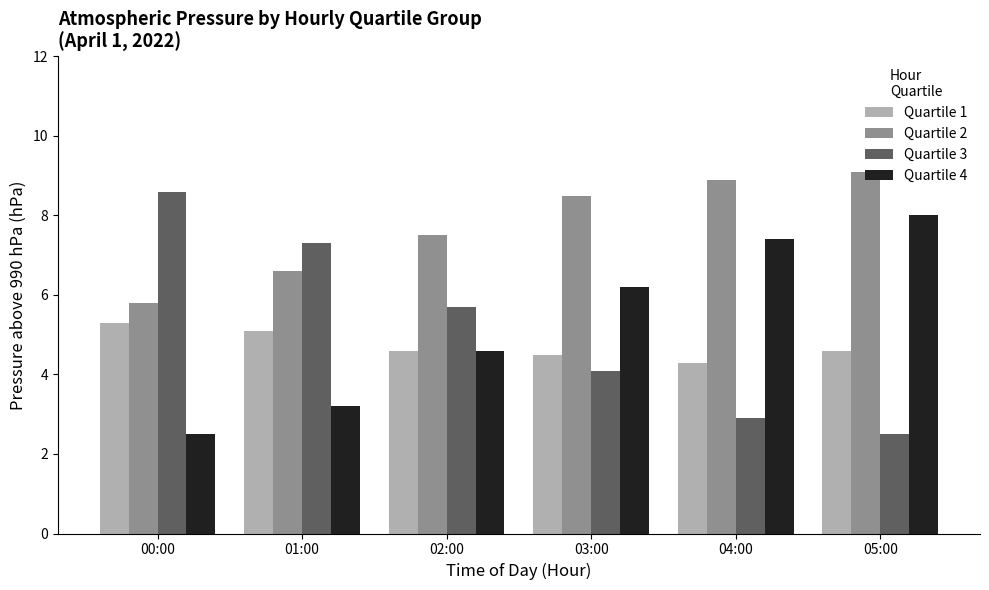

What position from the left is 02:00?

3